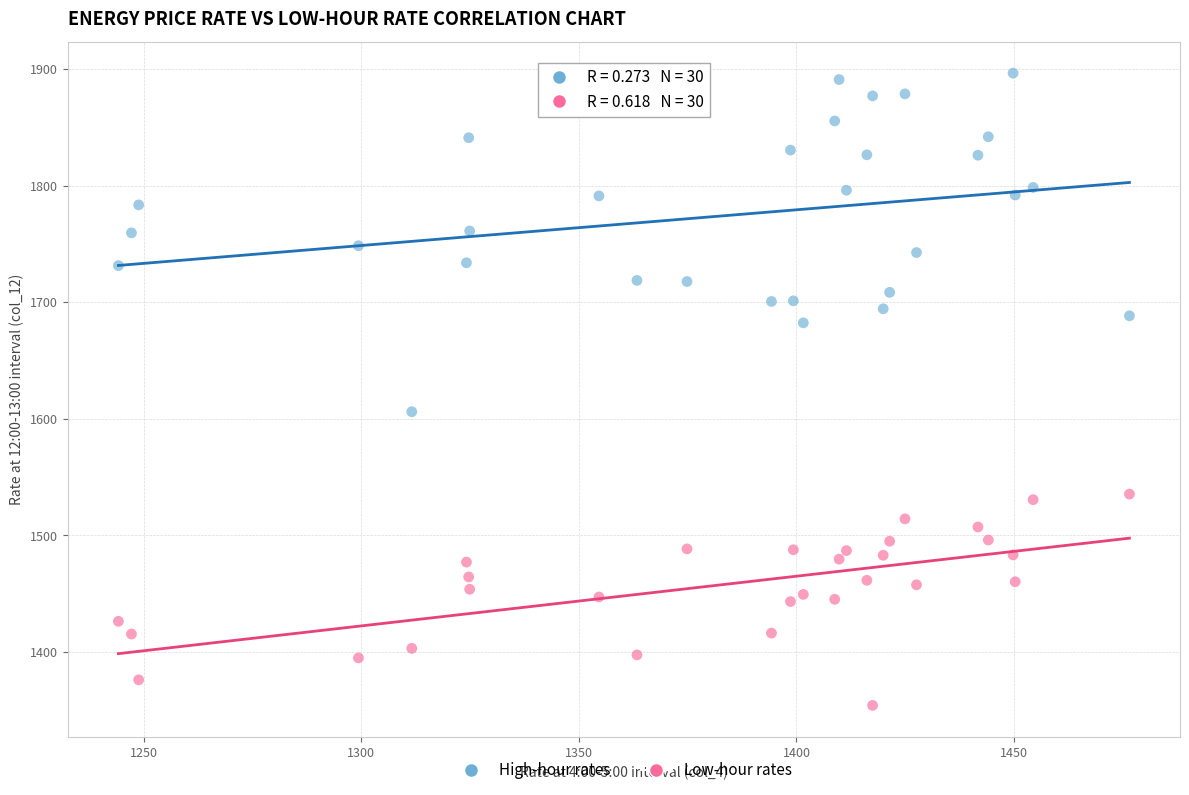

Across all data points, what is the range of X values (max minus min)?

232.4